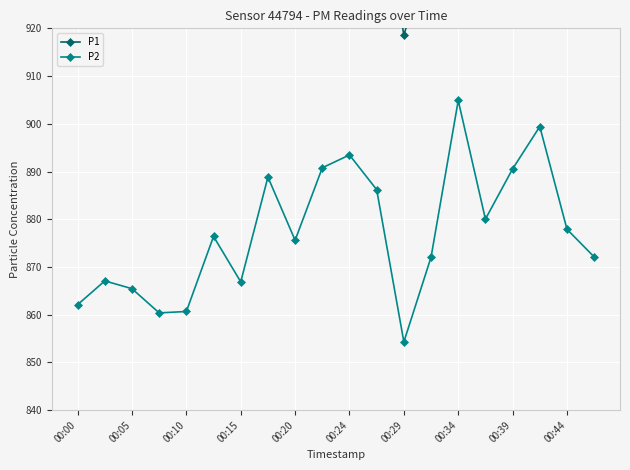

Is it true that P2 equals 893.5 at 00:24?

True